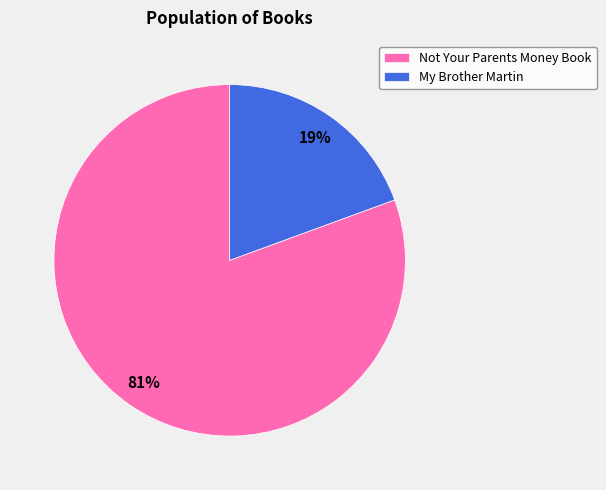

Which slice is the smallest?

My Brother Martin